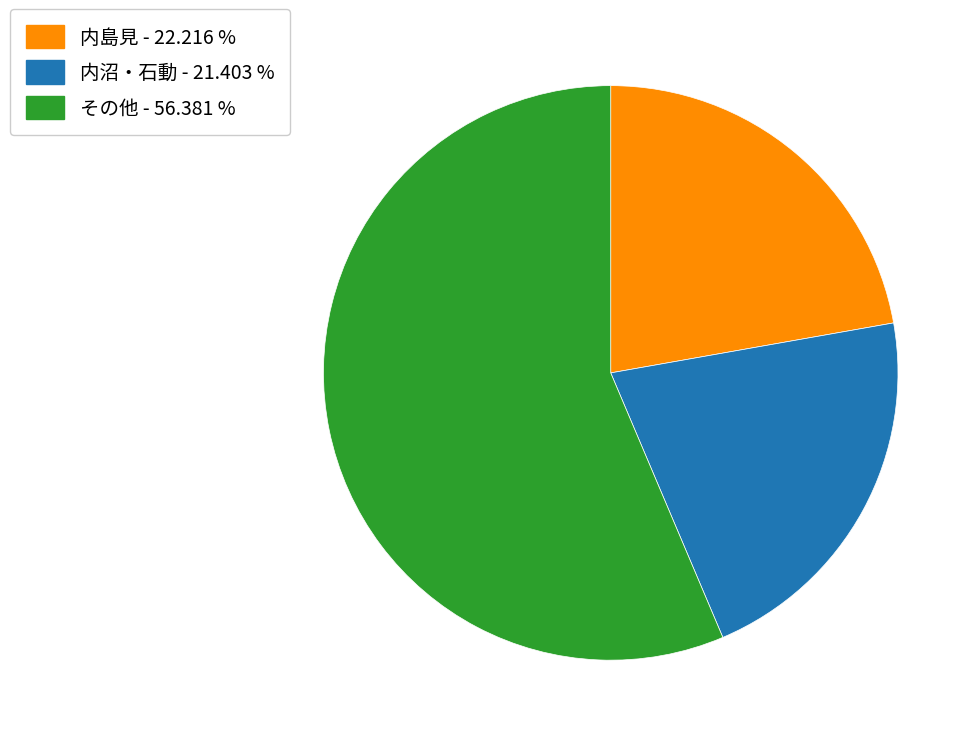

Is there any slice that represents more than half of the pie?

Yes